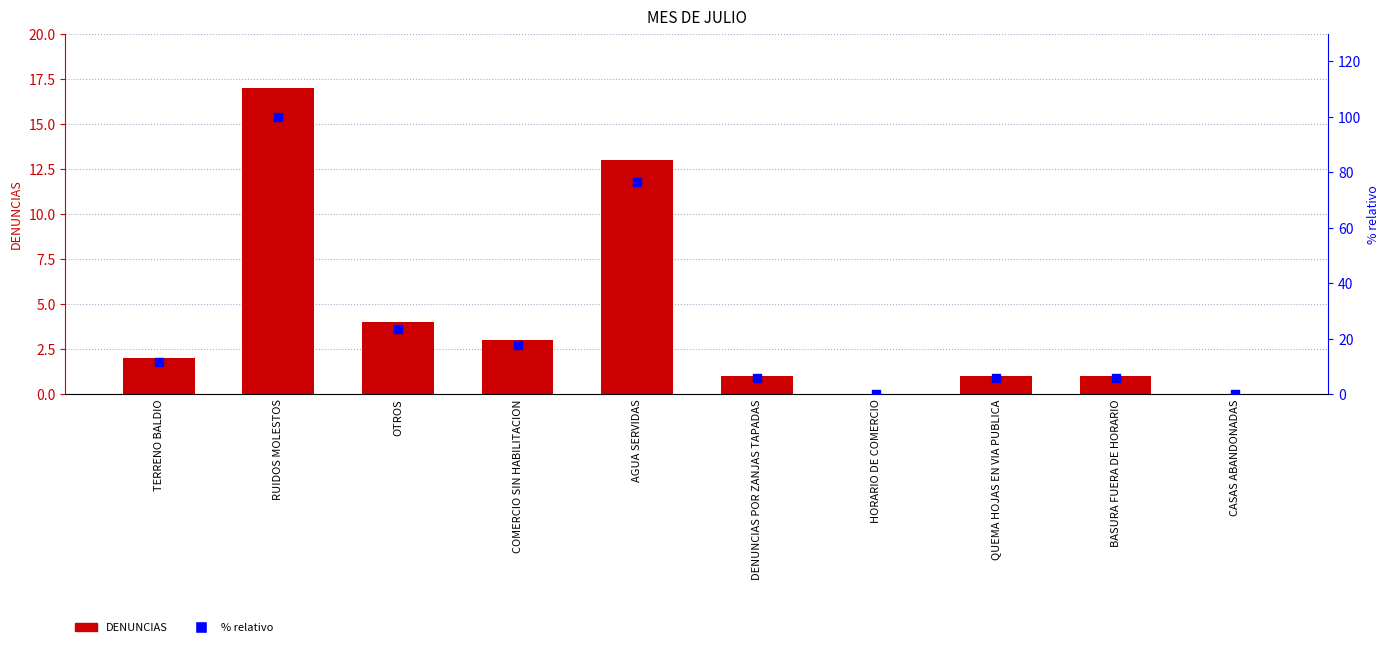

What are all the series names shown in the legend?

DENUNCIAS, % relativo